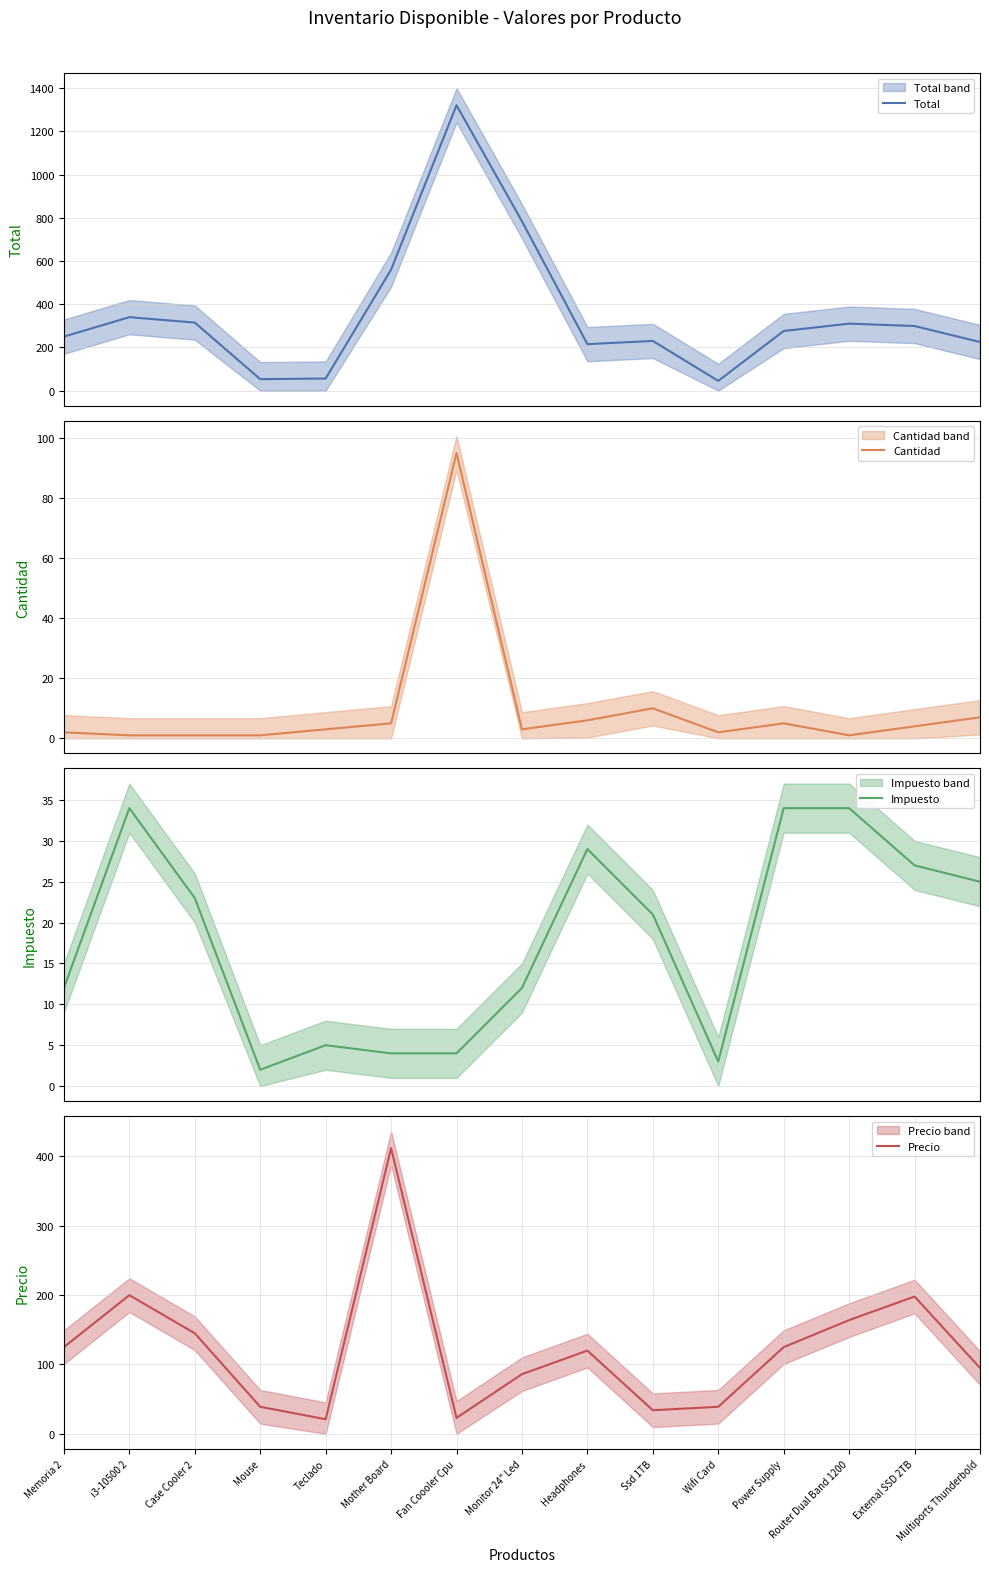

What are all the series names shown in the legend?

Total, Cantidad, Impuesto, Precio